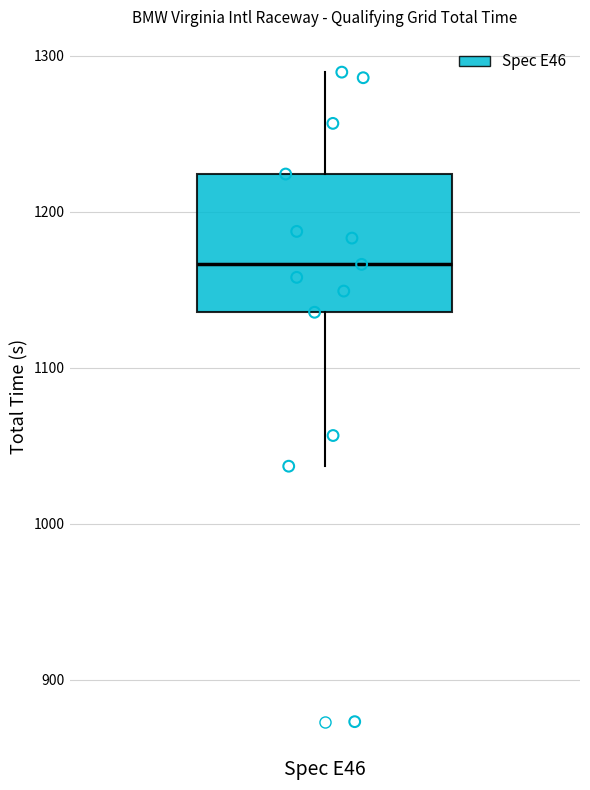

Where is the lower edge of the box for Spec E46 on the y-axis? The values are not printed on the chart, so give them approximately, as read against the axis.

1140